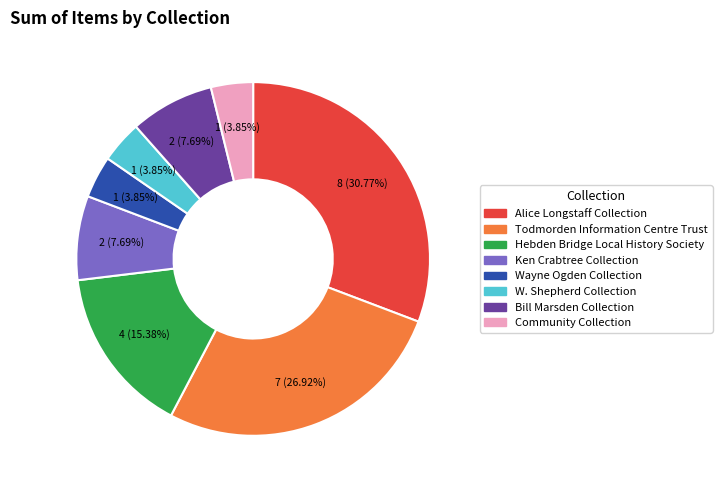

Count the number of slices in the pie.

8